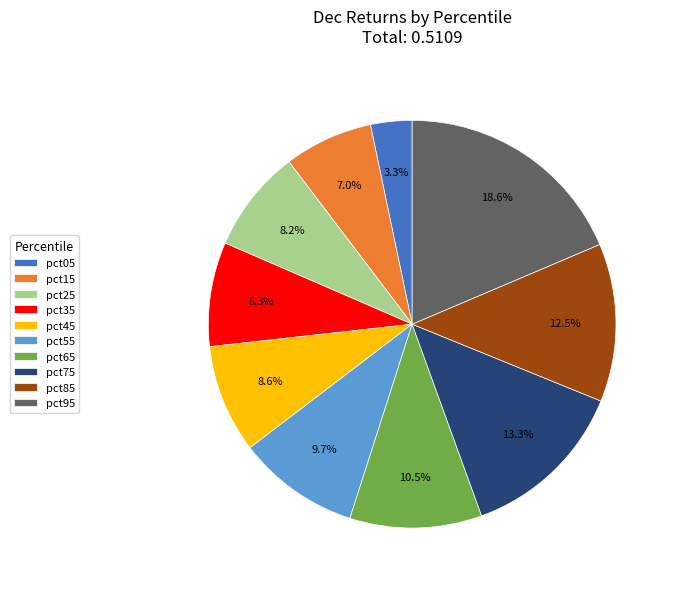

To the nearest percent, what portion does pct15 represent?

7%